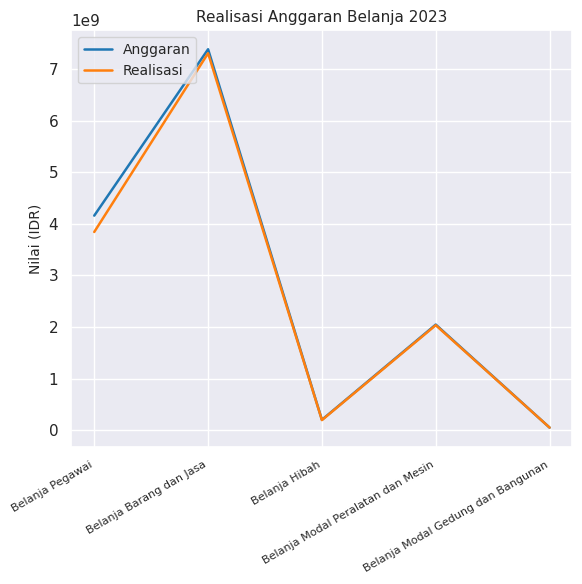

Reading left to right, list all the values displayed in this chart.

Anggaran: 4156946000	7381824738	200000000	2045671000	48763000
Realisasi: 3840449858	7304241584	194369808	2033427841	48763000